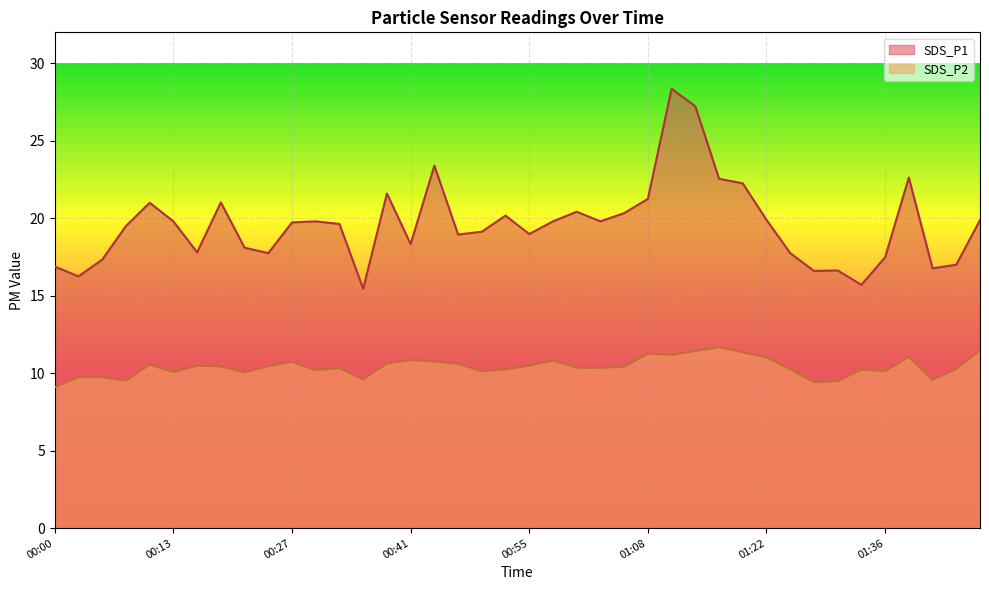

Is it true that SDS_P1 equals 20.2 at 00:51?

True